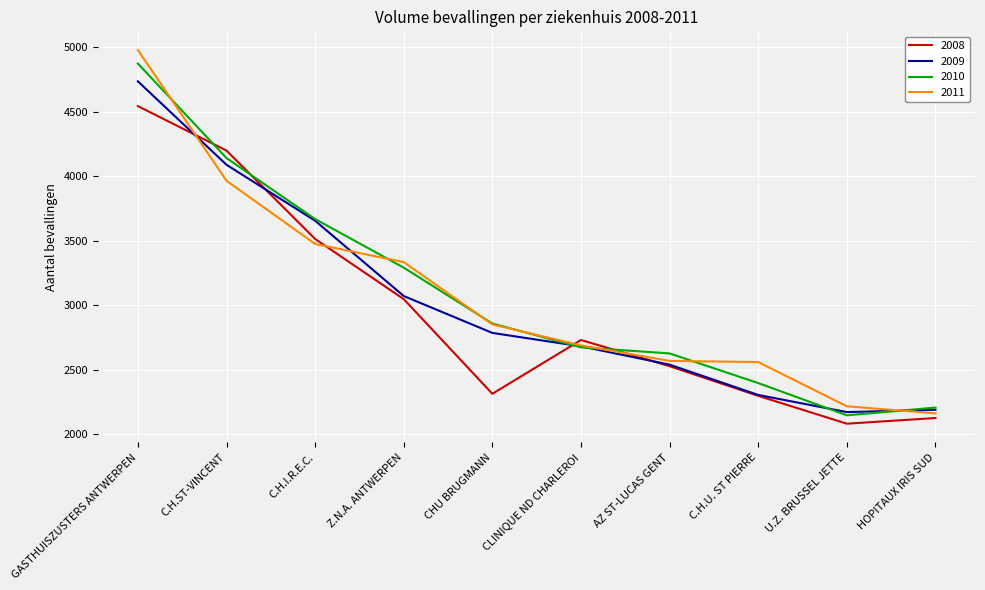

What is the maximum value shown in the chart?

4979